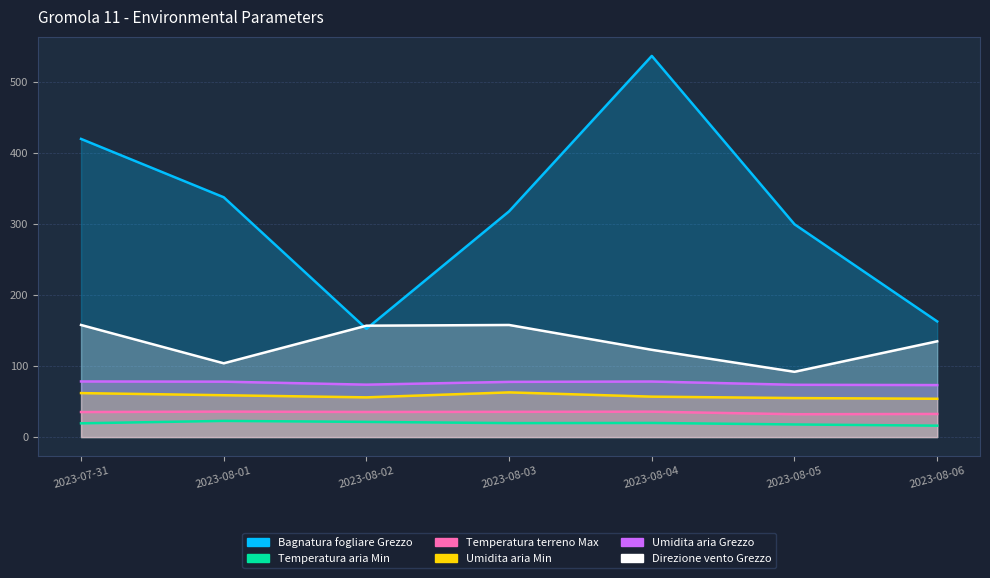

What is the sum of all Direzione vento Grezzo values?

927.0